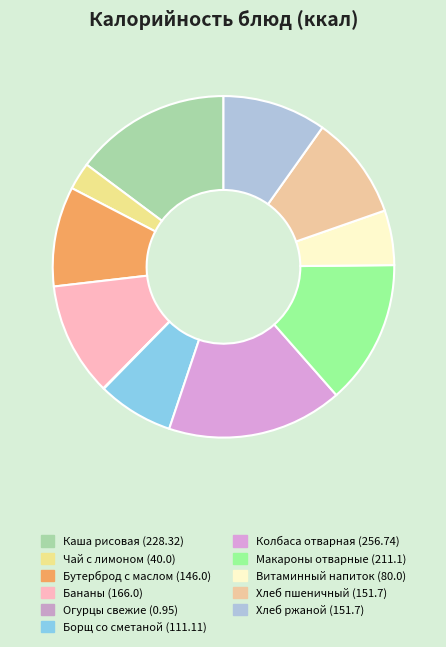

What is the smallest slice in the pie chart?

Огурцы свежие